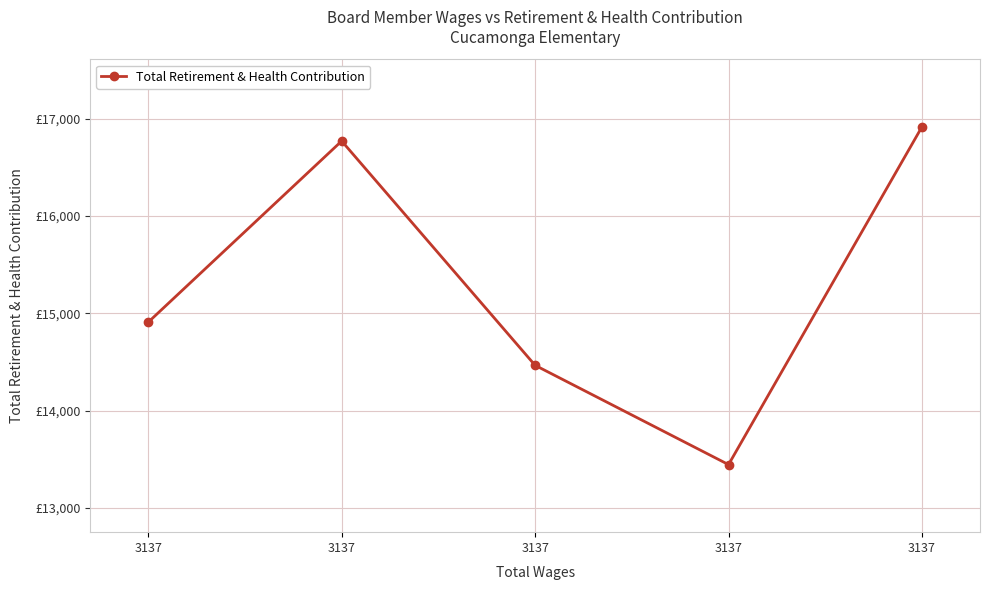

Rank the categories by value from highest to lowest.

3137, 3137, 3137, 3137, 3137